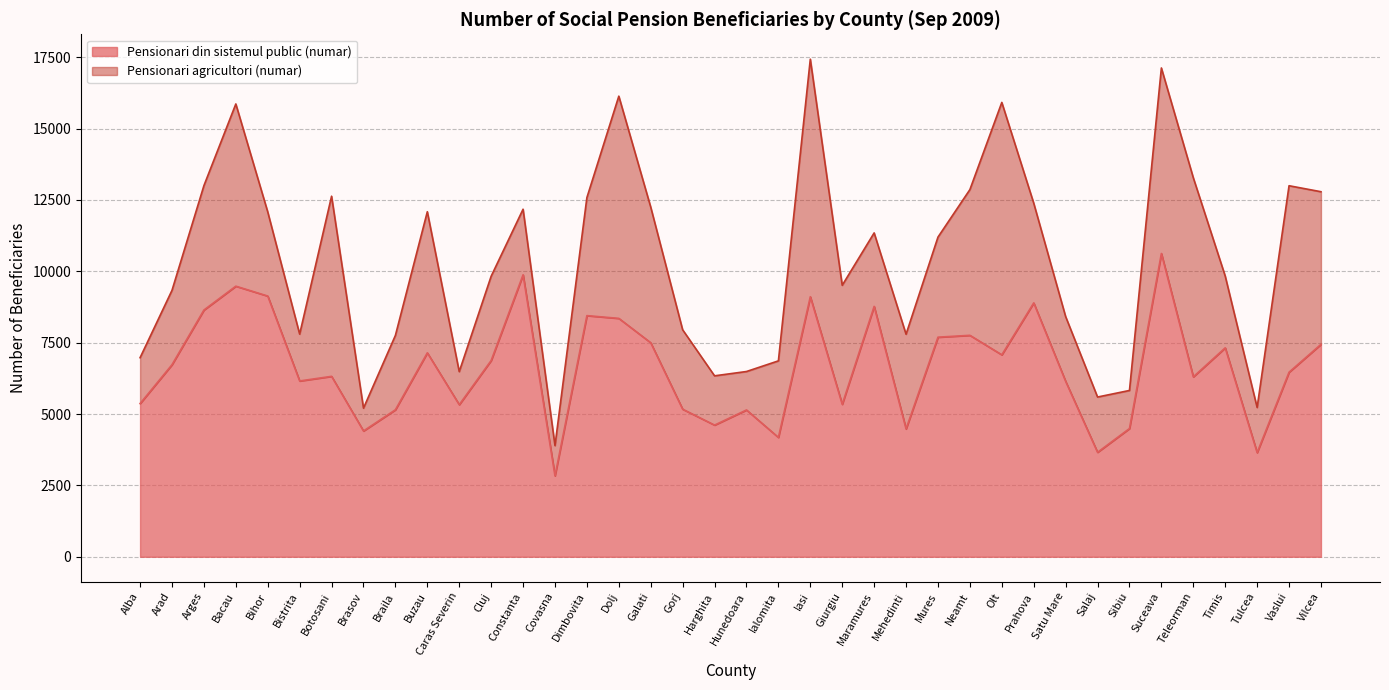

Rank the categories by value from highest to lowest.

Suceava, Constanta, Bacau, Bihor, Iasi, Prahova, Maramures, Arges, Dimbovita, Dolj, Neamt, Mures, Galati, Vilcea, Timis, Buzau, Olt, Cluj, Arad, Vaslui, Botosani, Teleorman, Bistrita, Satu Mare, Alba, Giurgiu, Caras Severin, Gorj, Braila, Hunedoara, Harghita, Sibiu, Mehedinti, Brasov, Ialomita, Salaj, Tulcea, Covasna